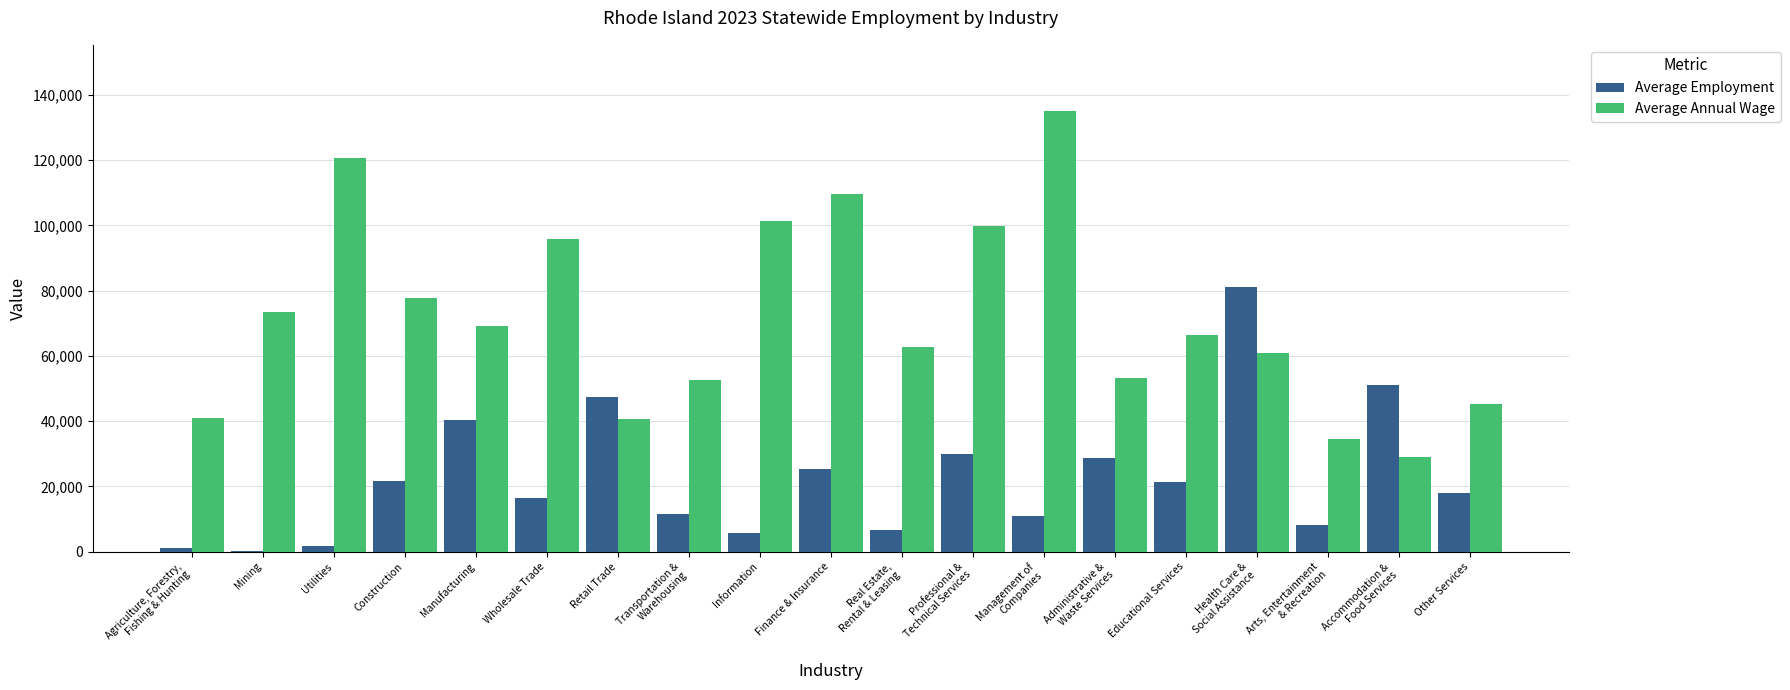

What is the highest value of the Average Employment series?

81104